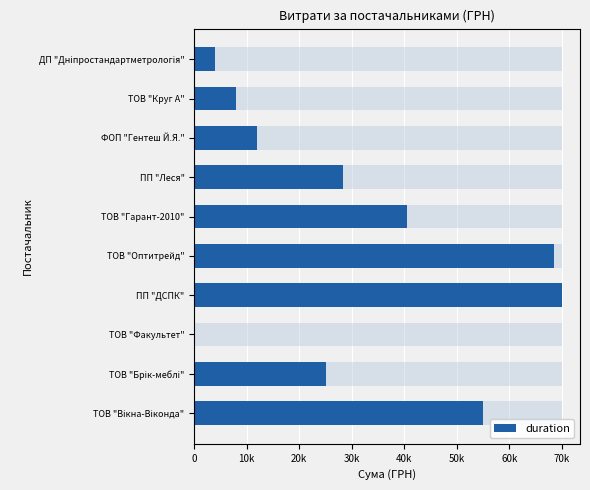

Is it true that the value at ДП "Дніпростандартметрологія" is 6510.5?

False